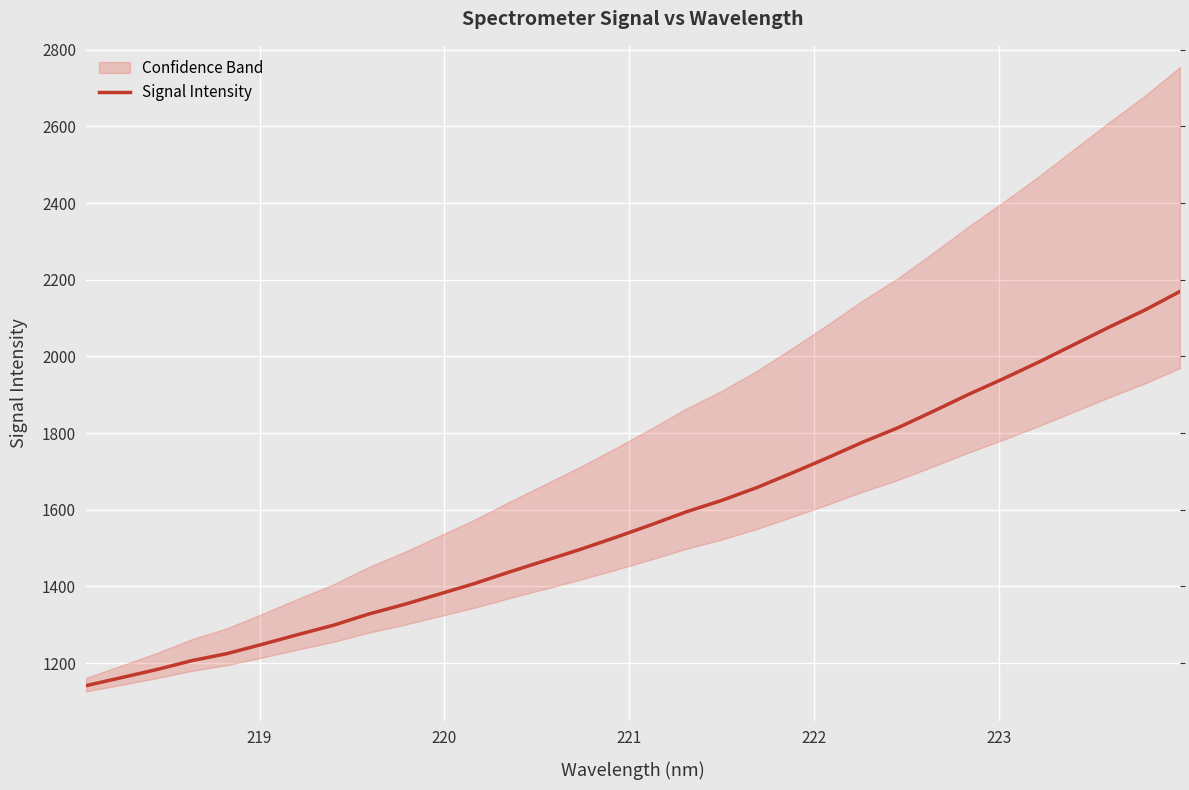

What is the difference between the maximum and minimum values?

1028.5